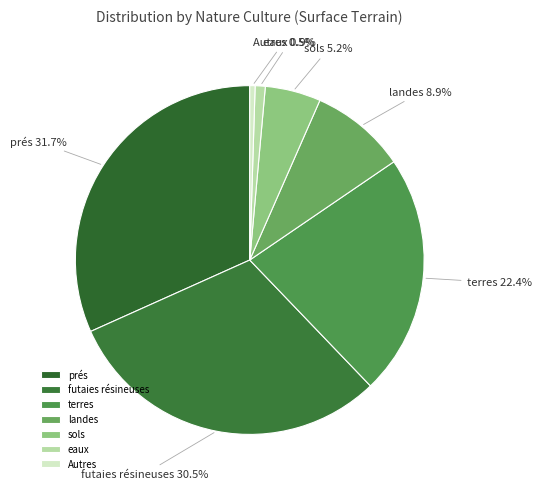

Which slice is the largest?

prés